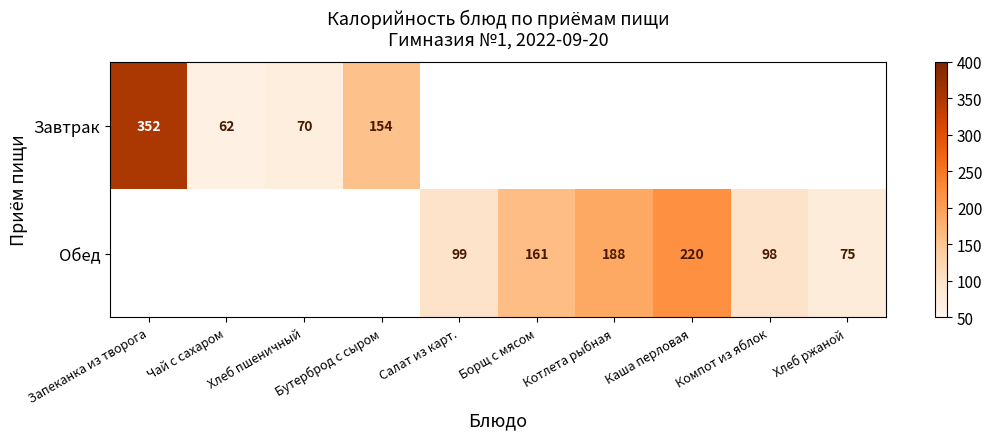

The value of Завтрак at Запеканка из творога is 352. True or false?

True